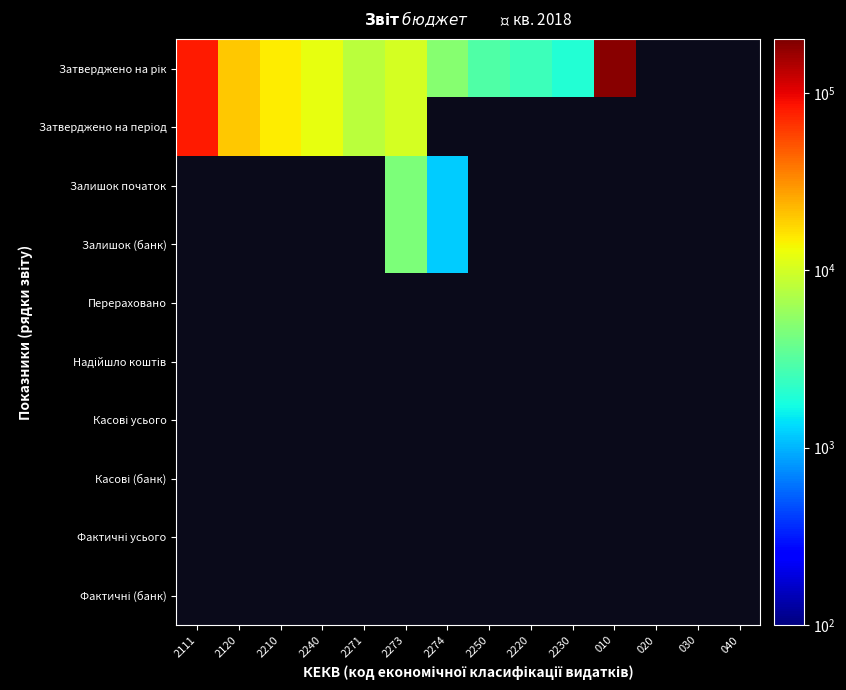

Which series changed the most between 2240 and 2220?

Затверджено на рік